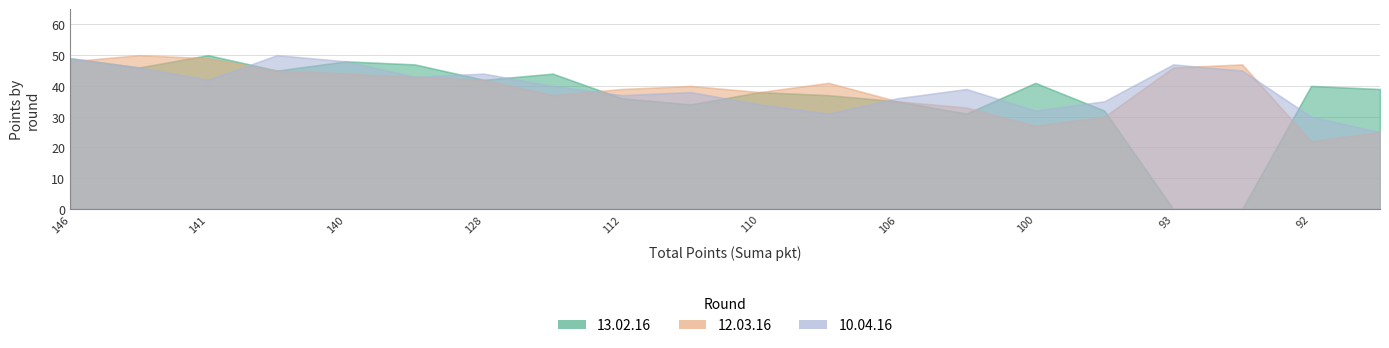

Reading left to right, what are all the values shown in this chart?

13.02.16: Zając/Fryt/Gracz=49	Biela/Malina/Kozak=46	Jackowska/Strumińska=50	Wątroba/Nowak=48	Szach/Satora/Chrzan=45	Szklarczyk/Sałustowicz=47	Rułka/Jania/Biegun=42	Kazienko/Chojnacka=44	Bilska/Kowalczyk=36	Musiał/Karkosz=34	Hajdas/Pawlik=38	Gałuszka/Marchewka=37	Rusin/Gracz=35	Ryszka/Kuźniar=31	Kurek/Maciaszczyk=41	Chochół/Broda=32	Bierczak/Wcisło=0	Nycz/Żmudka=40	Łysak/Toporkiewicz=0	Sojna/Adamus=39
12.03.16: Zając/Fryt/Gracz=48	Biela/Malina/Kozak=50	Jackowska/Strumińska=49	Wątroba/Nowak=44	Szach/Satora/Chrzan=45	Szklarczyk/Sałustowicz=43	Rułka/Jania/Biegun=42	Kazienko/Chojnacka=37	Bilska/Kowalczyk=39	Musiał/Karkosz=40	Hajdas/Pawlik=38	Gałuszka/Marchewka=41	Rusin/Gracz=35	Ryszka/Kuźniar=33	Kurek/Maciaszczyk=27	Chochół/Broda=30	Bierczak/Wcisło=46	Nycz/Żmudka=22	Łysak/Toporkiewicz=47	Sojna/Adamus=25
10.04.16: Zając/Fryt/Gracz=49	Biela/Malina/Kozak=46	Jackowska/Strumińska=42	Wątroba/Nowak=48	Szach/Satora/Chrzan=50	Szklarczyk/Sałustowicz=43	Rułka/Jania/Biegun=44	Kazienko/Chojnacka=40	Bilska/Kowalczyk=37	Musiał/Karkosz=38	Hajdas/Pawlik=34	Gałuszka/Marchewka=31	Rusin/Gracz=36	Ryszka/Kuźniar=39	Kurek/Maciaszczyk=32	Chochół/Broda=35	Bierczak/Wcisło=47	Nycz/Żmudka=30	Łysak/Toporkiewicz=45	Sojna/Adamus=25